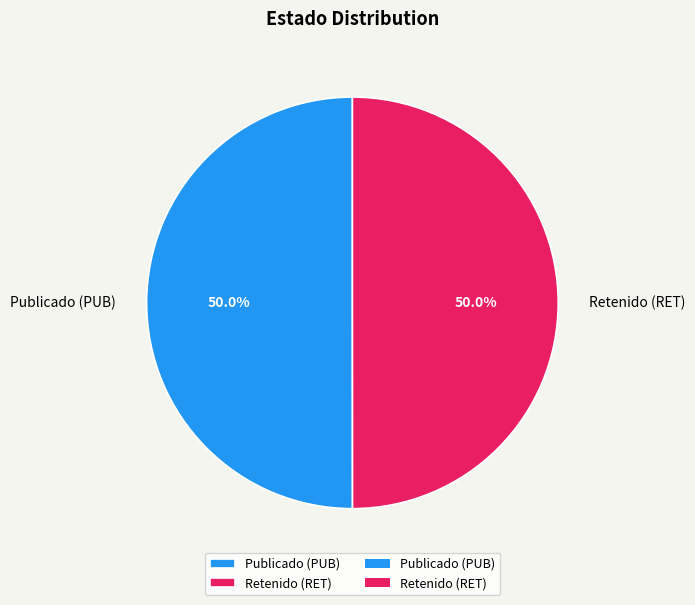

Is the sum of Publicado (PUB) and Retenido (RET) greater than half?

Yes